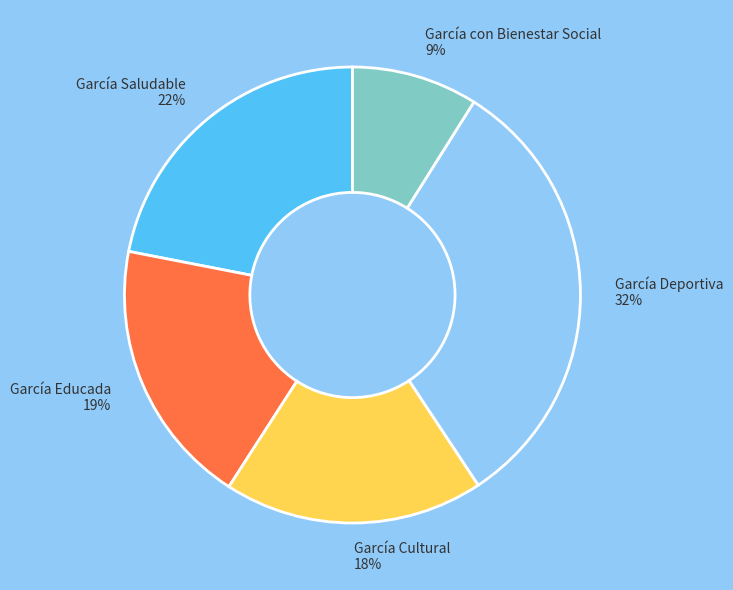

To the nearest percent, what portion does García con Bienestar Social represent?

9%